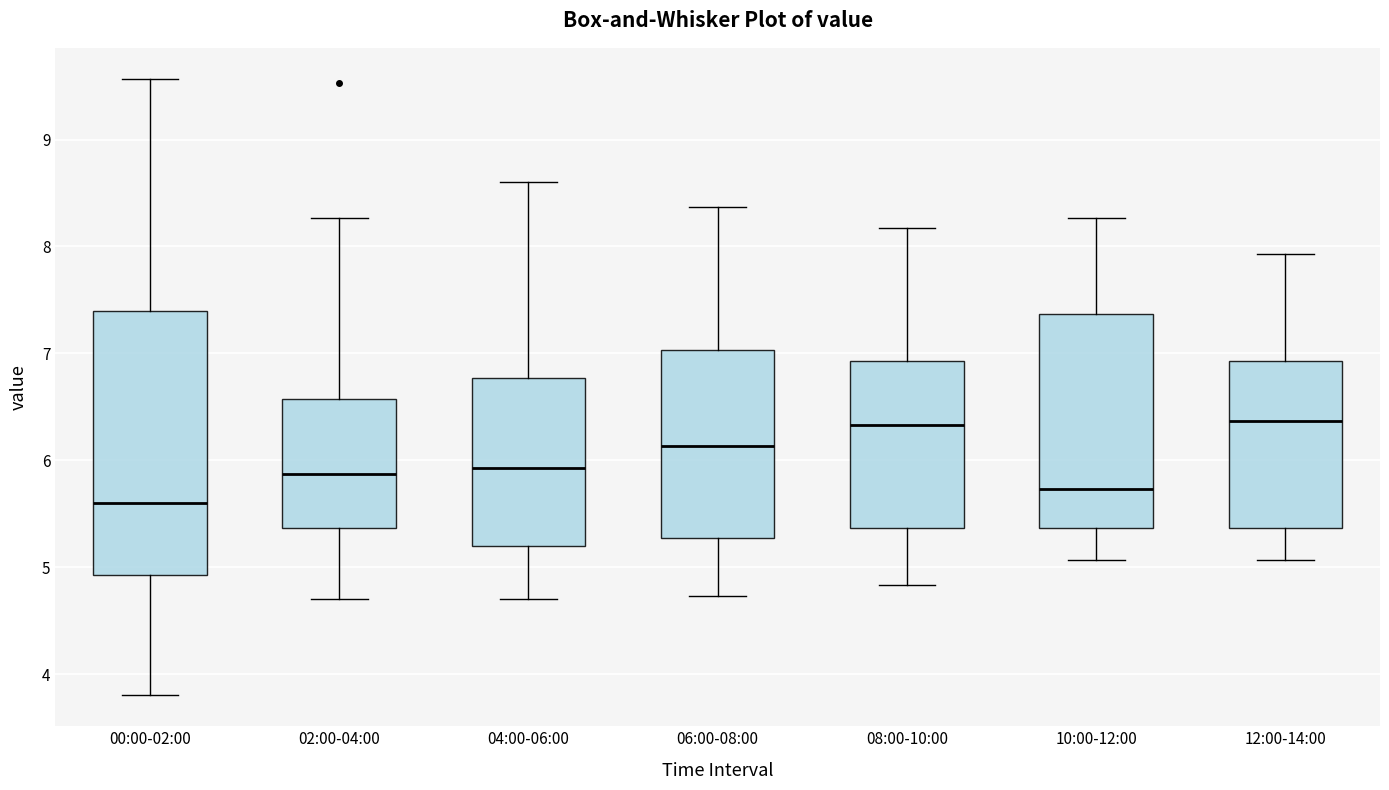

Reading left to right, read every box against the y-axis: the position of its median line, the range the box covers, and the ends of its whiskers. The values are not printed on the chart, so give them approximately, as read against the axis.

00:00-02:00: median 5.6, box 4.9 to 7.4, whiskers 3.8 to 9.6
02:00-04:00: median 5.9, box 5.4 to 6.6, whiskers 4.7 to 8.3
04:00-06:00: median 5.9, box 5.2 to 6.8, whiskers 4.7 to 8.6
06:00-08:00: median 6.1, box 5.3 to 7.0, whiskers 4.7 to 8.4
08:00-10:00: median 6.3, box 5.4 to 6.9, whiskers 4.8 to 8.2
10:00-12:00: median 5.7, box 5.4 to 7.4, whiskers 5.1 to 8.3
12:00-14:00: median 6.4, box 5.4 to 6.9, whiskers 5.1 to 7.9